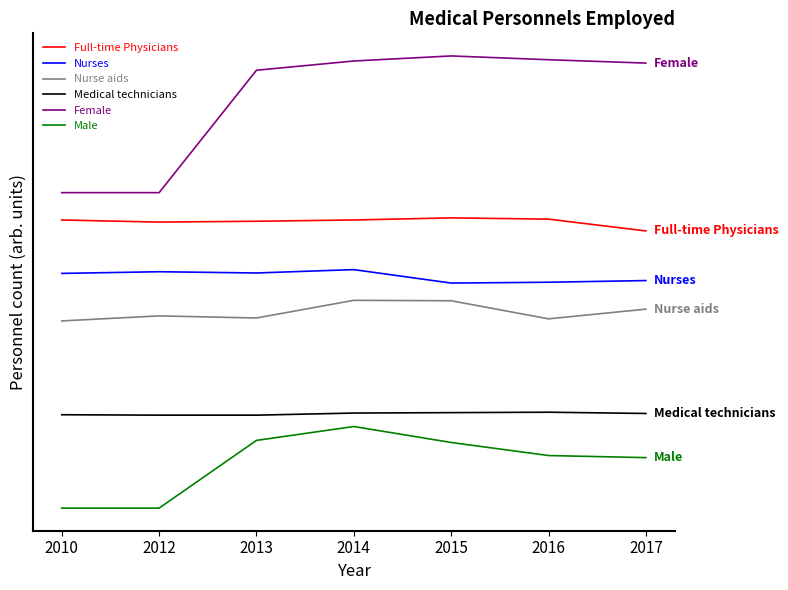

Which has a higher value, 2015 or 2013?

2015